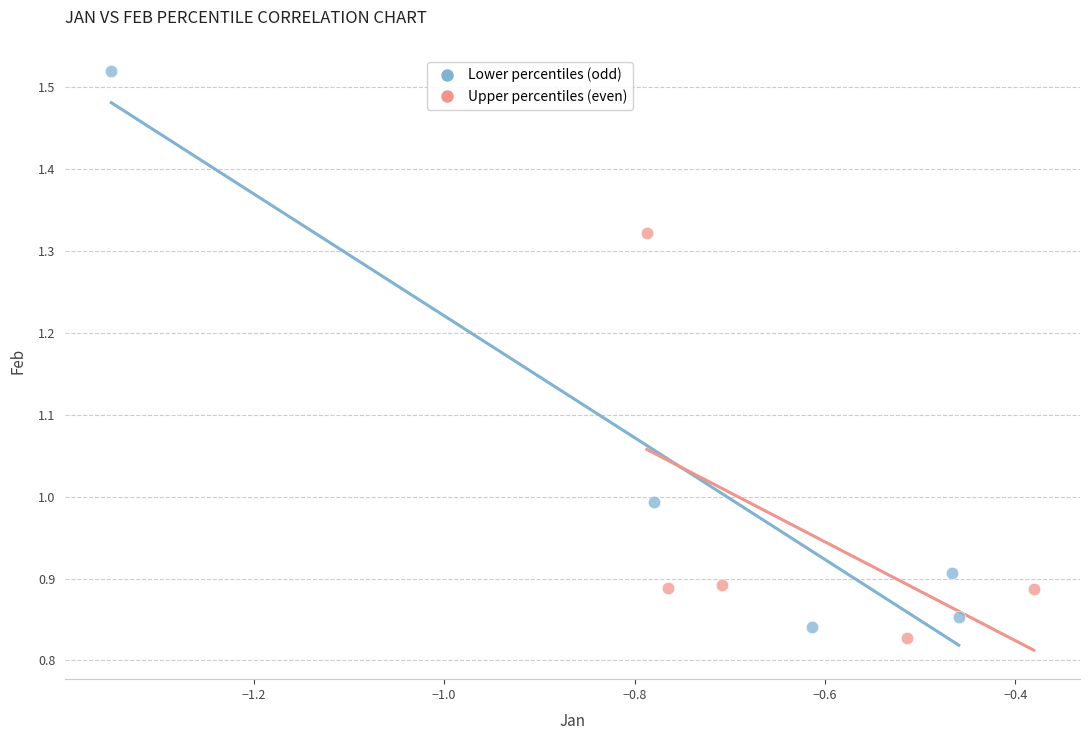

Which series contains the highest Y value?

Lower percentiles (odd)